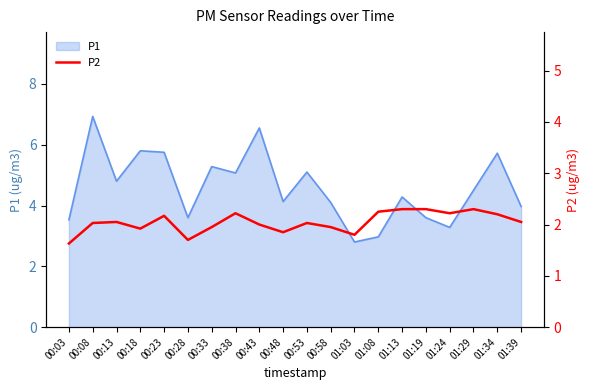

Where is the data nearest to the value 1?

00:03